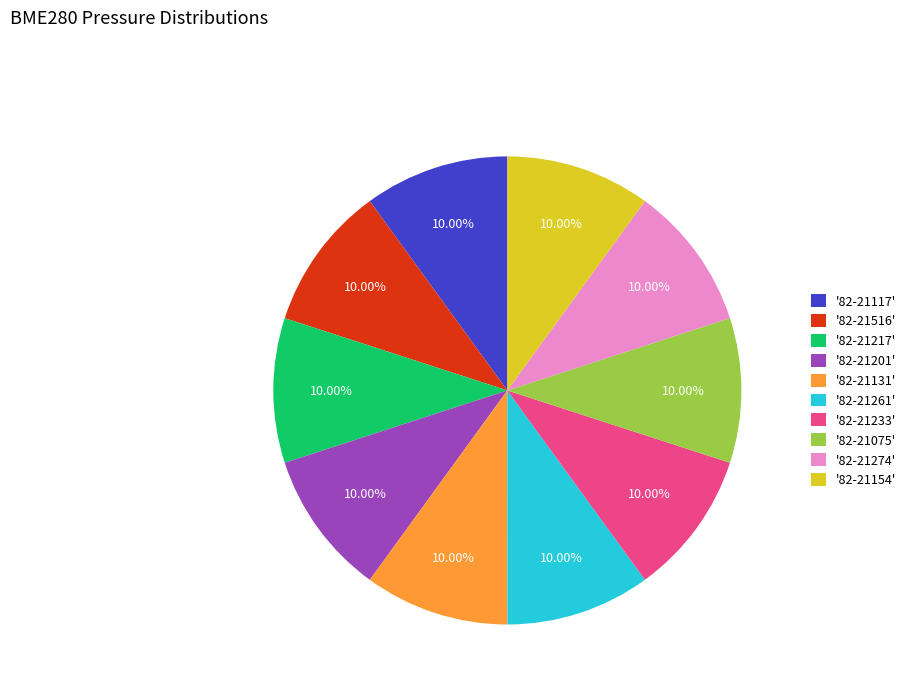

Does any single category account for the majority?

No